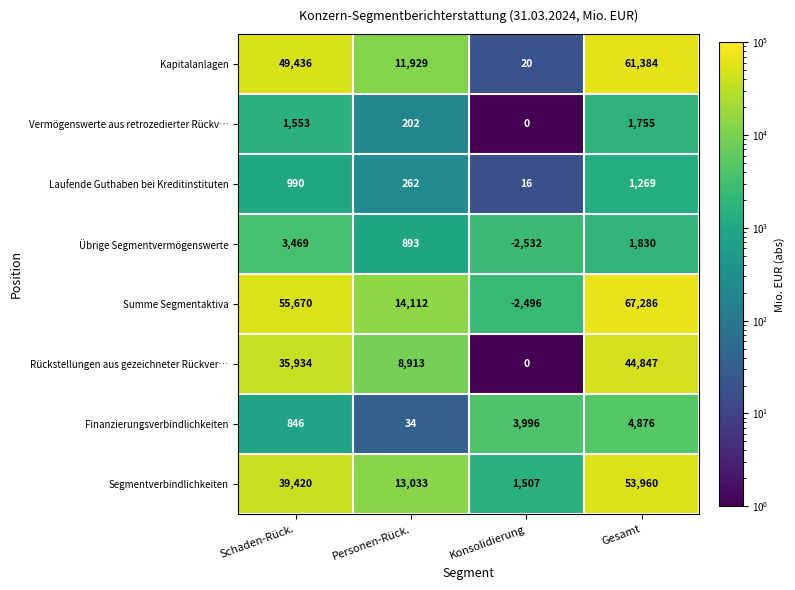

How many distinct data groups are displayed?

8